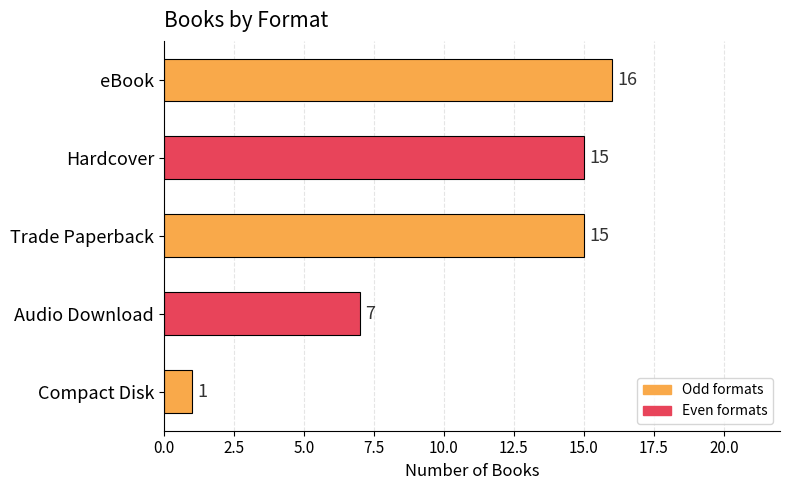

What is the average value?

11